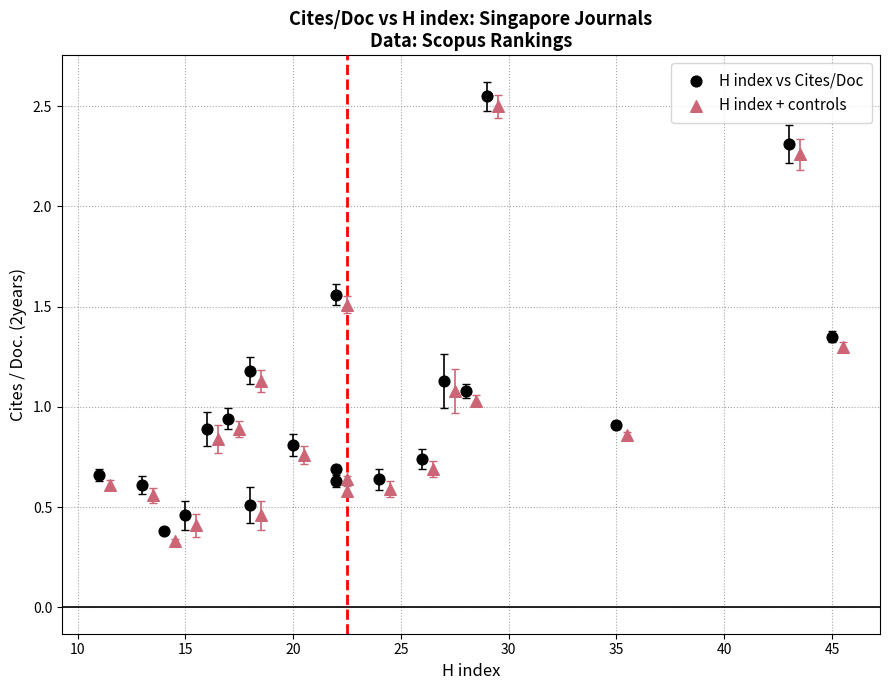

What are all the series names shown in the legend?

H index vs Cites/Doc, H index + controls